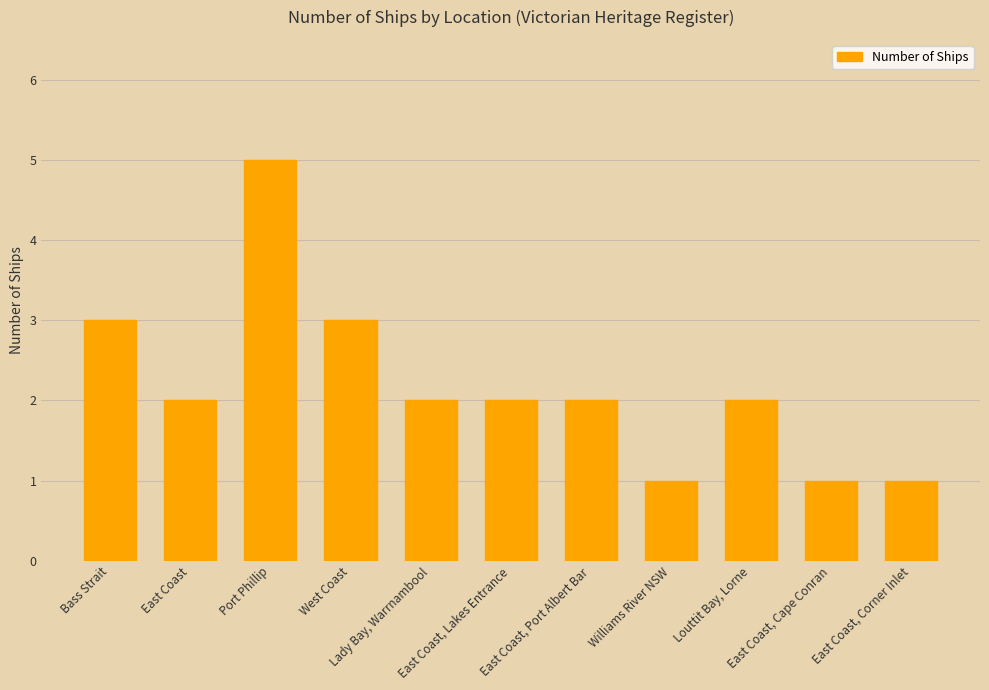

What is the value of the 8th bar from the left?

1